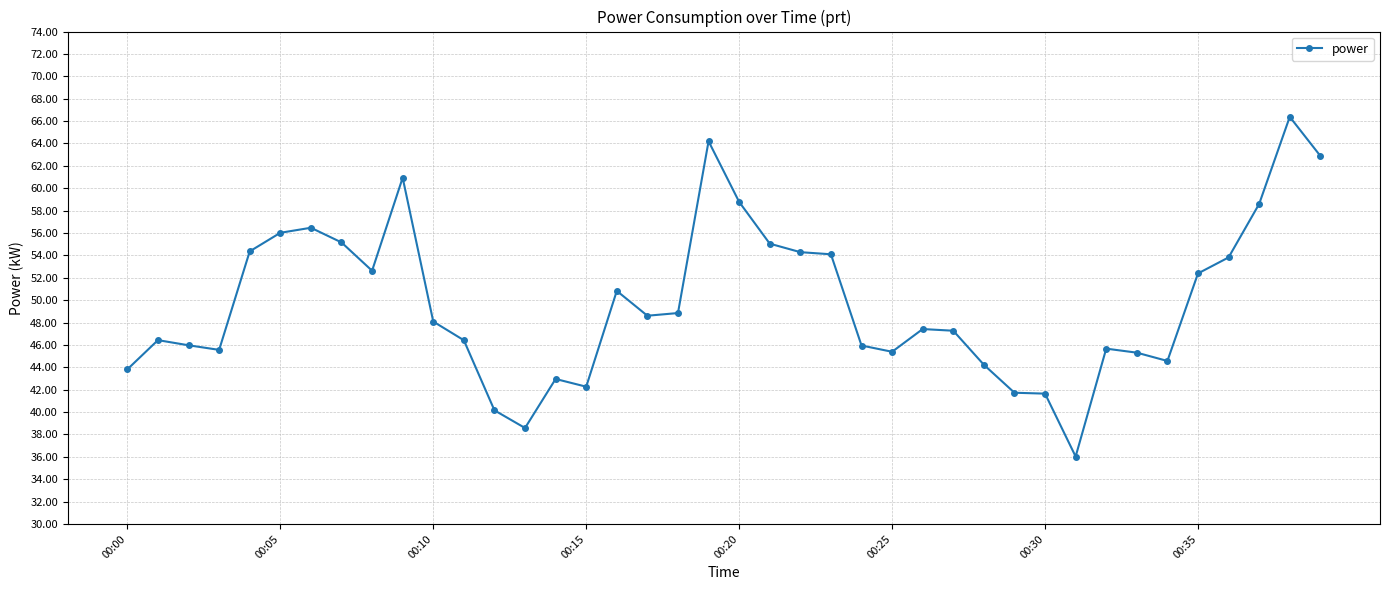

What is the greatest value displayed?

66.4